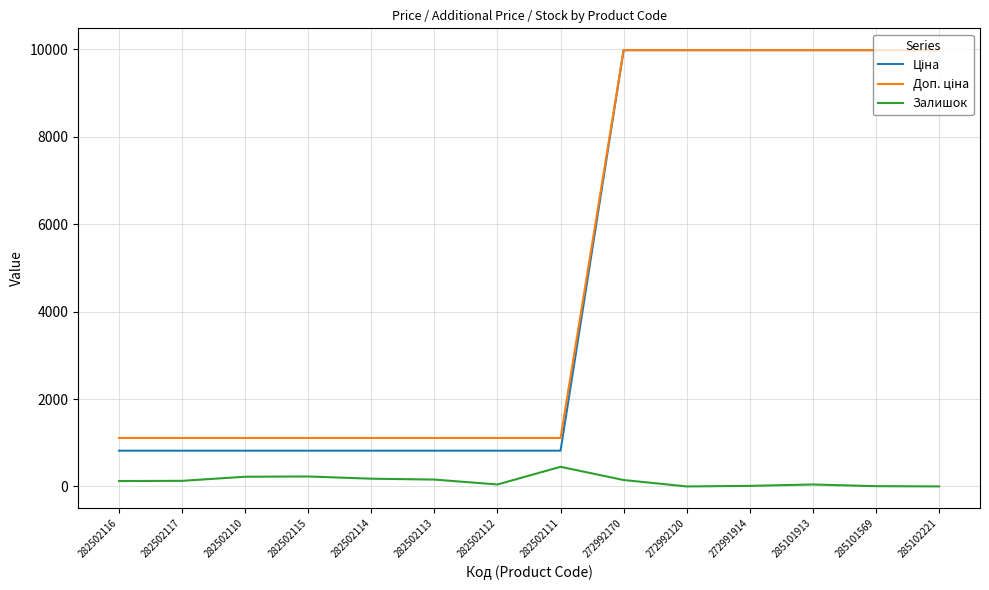

Count the number of categories in the chart.

14